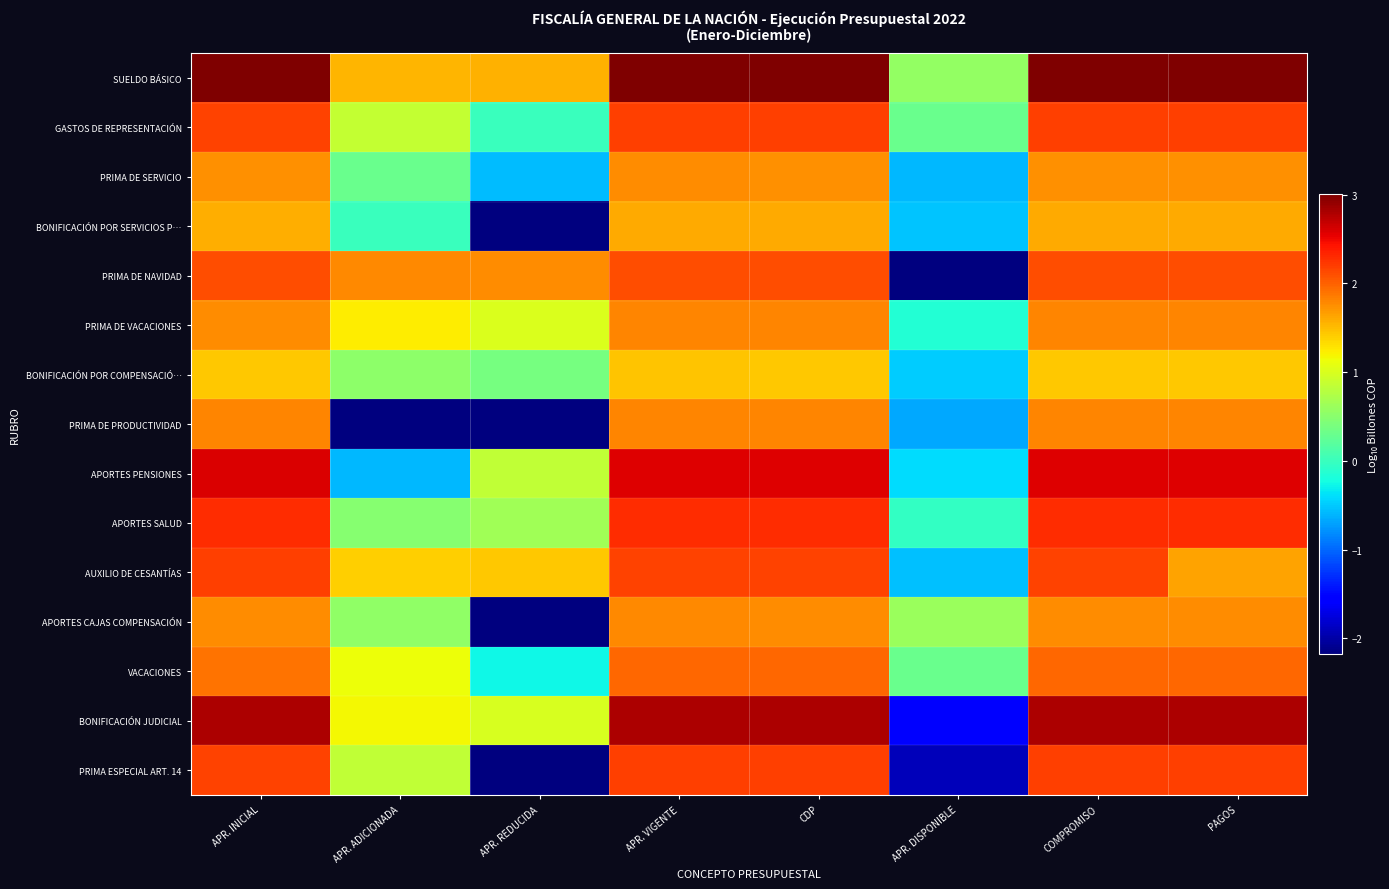

Which series changed the most between APR. DISPONIBLE and COMPROMISO?

BONIFICACIÓN JUDICIAL